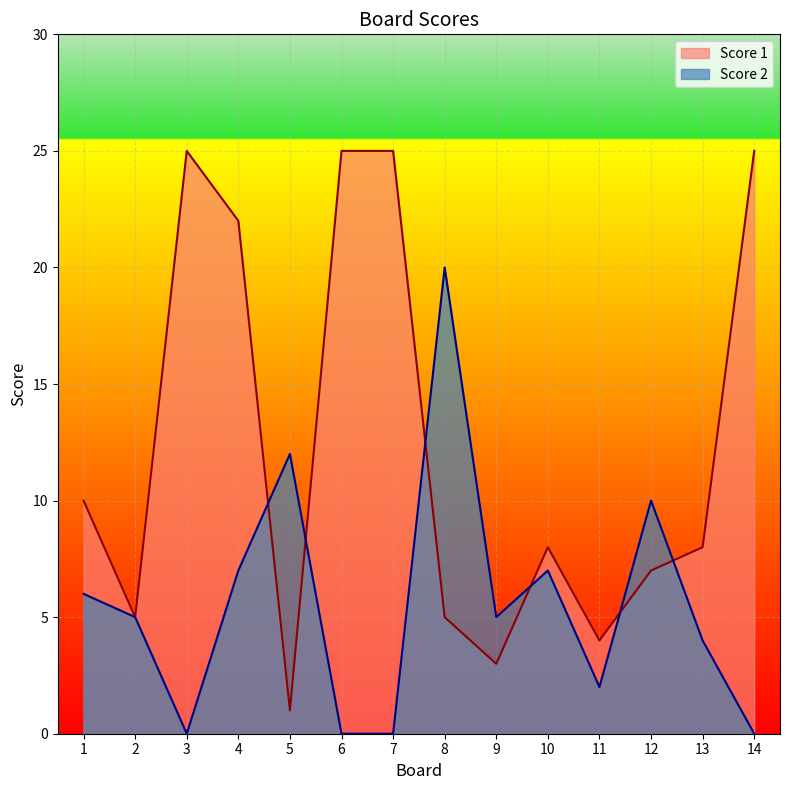

How many lines are shown in the chart?

2